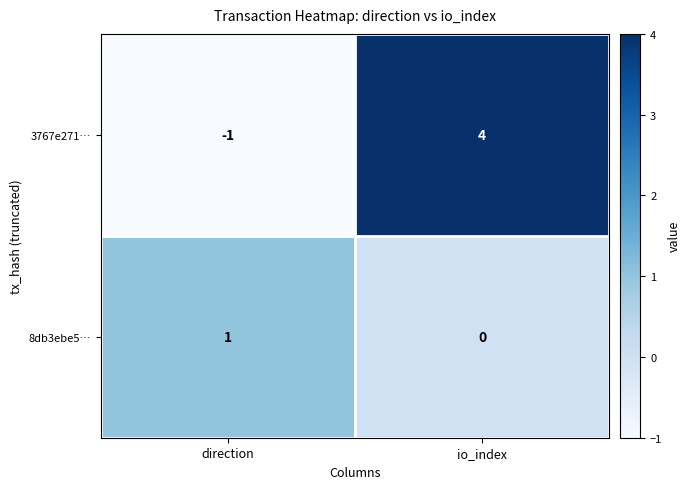

At how many categories does at least one series exceed 0?

2